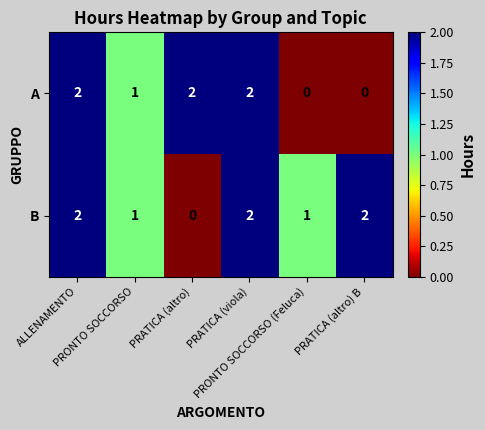

What is the total value across all series at PRATICA (altro) B?

2